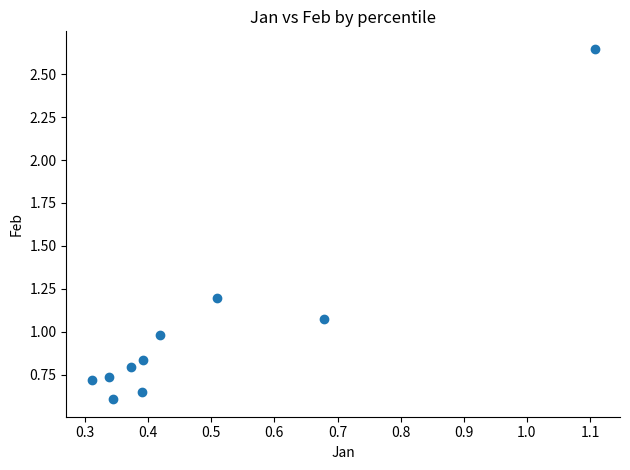

What is the average Y value?

1.0